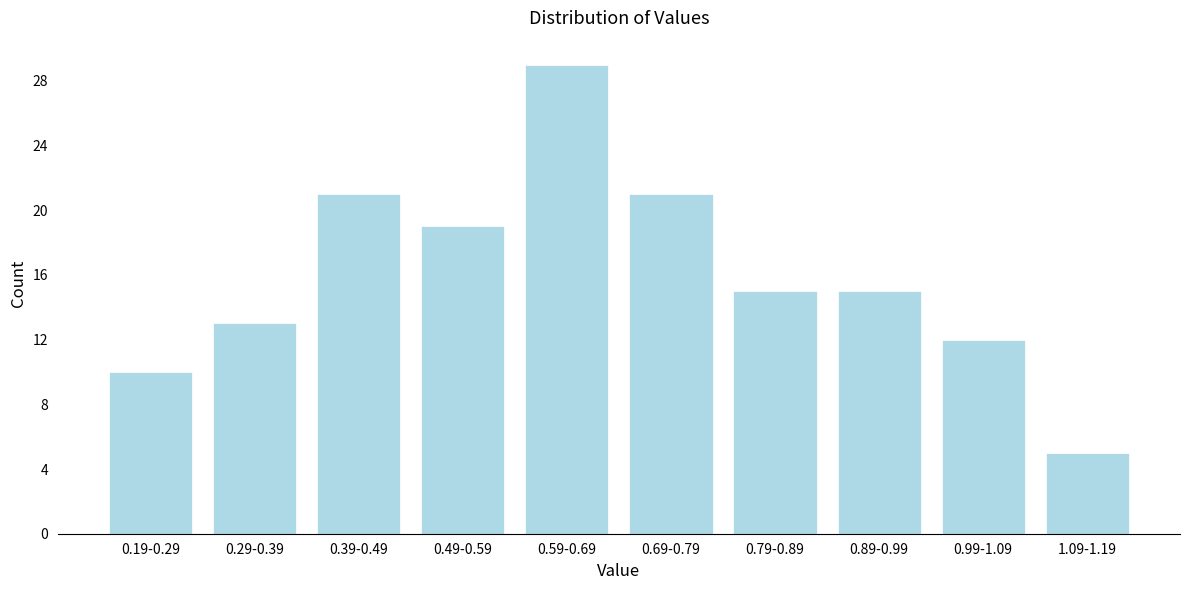

Reading left to right, extract all data points from this chart.

0.19-0.29=10	0.29-0.39=13	0.39-0.49=21	0.49-0.59=19	0.59-0.69=29	0.69-0.79=21	0.79-0.89=15	0.89-0.99=15	0.99-1.09=12	1.09-1.19=5